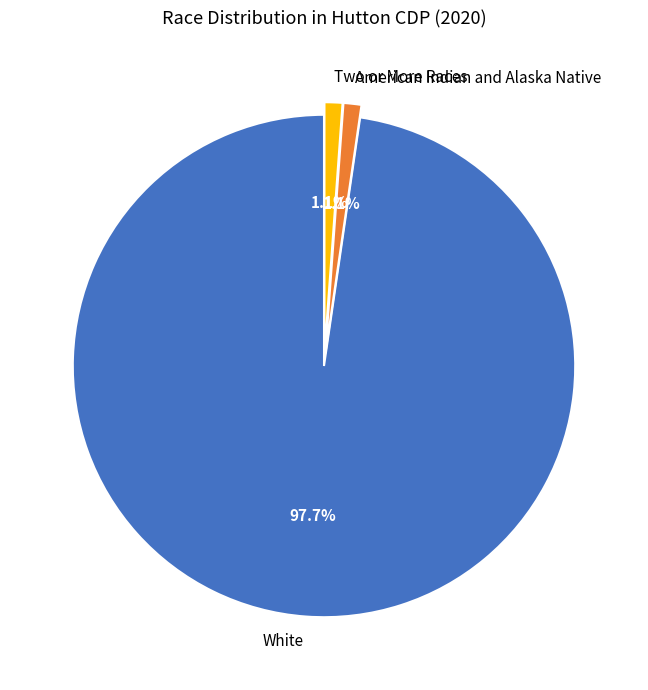

Approximately how many times larger is the value at American Indian and Alaska Native compared to Two or More Races?

1.0